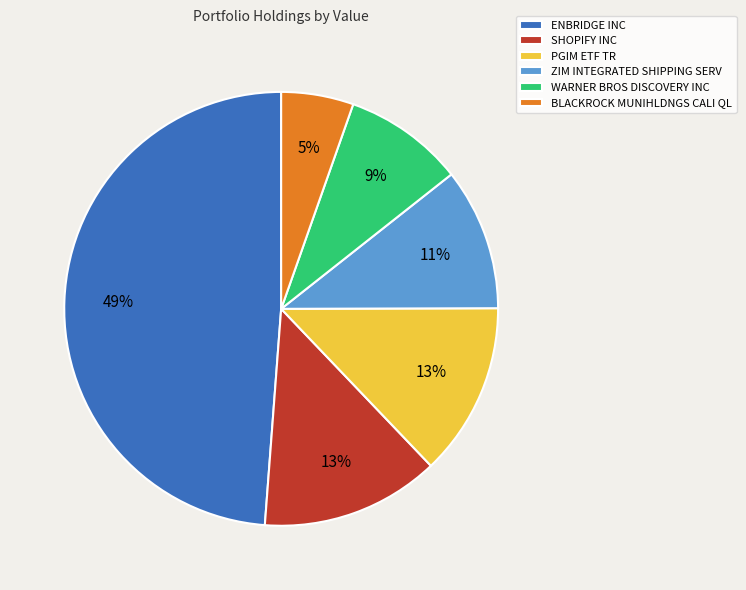

Which category has the smallest portion of the pie?

BLACKROCK MUNIHLDNGS CALI QL